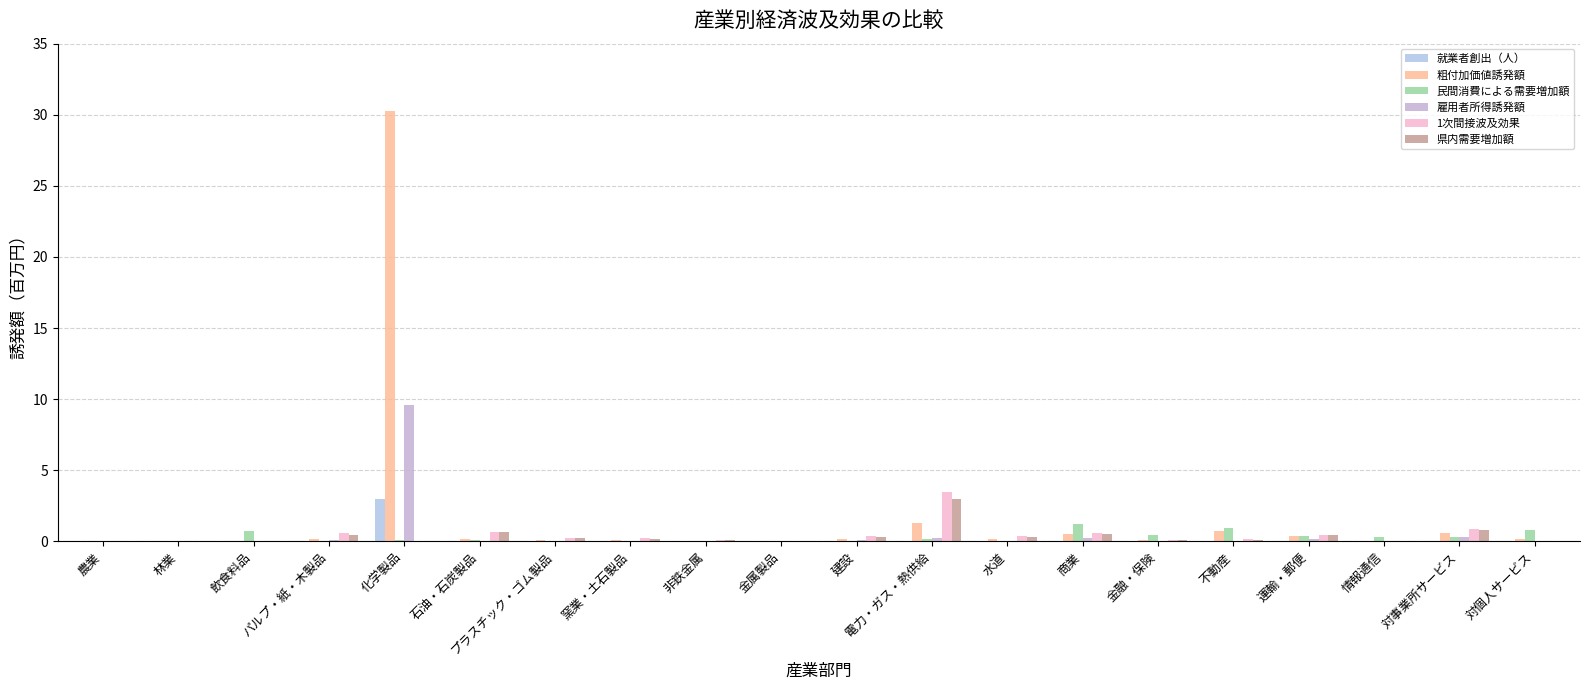

Count the 就業者創出（人） values in the range 0 to 1.

19